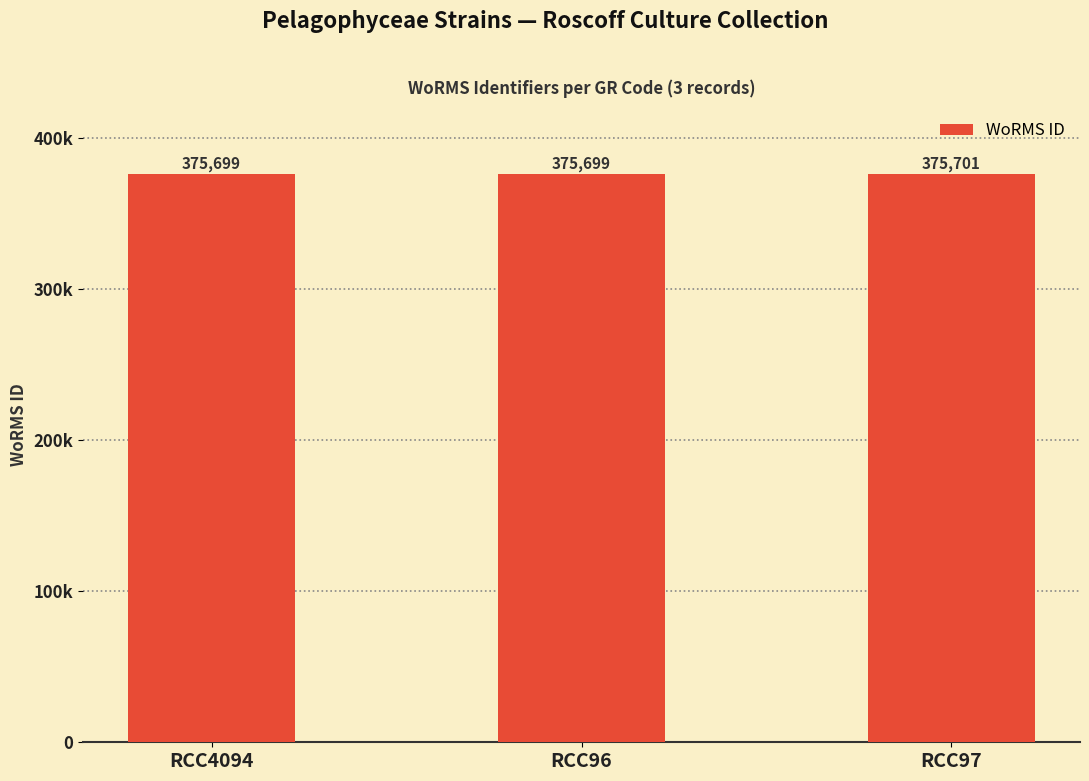

At which category does the chart reach its minimum across all series?

RCC4094